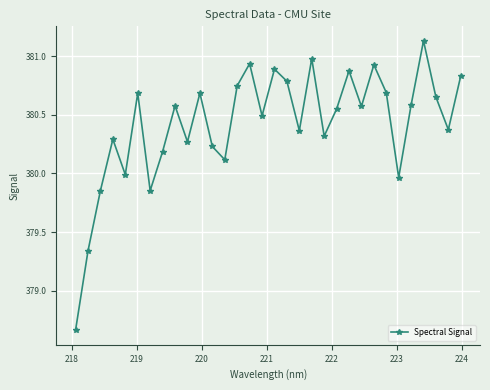

How many interior local valleys (lower than both neighbors) does the data have?

10